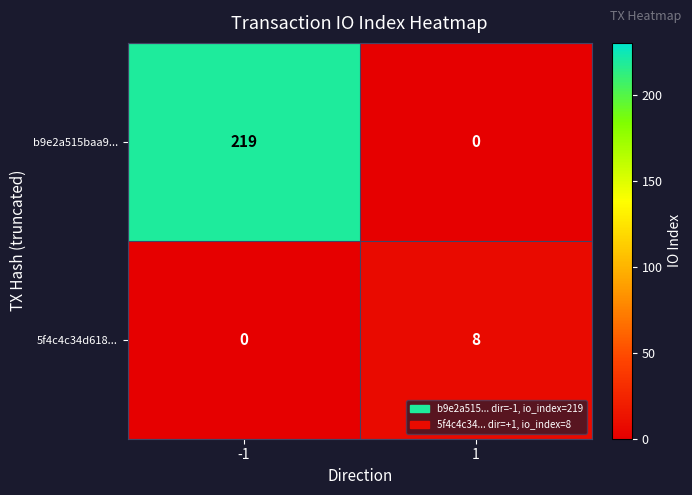

Which series changed the most between -1 and 1?

b9e2a515baa9...